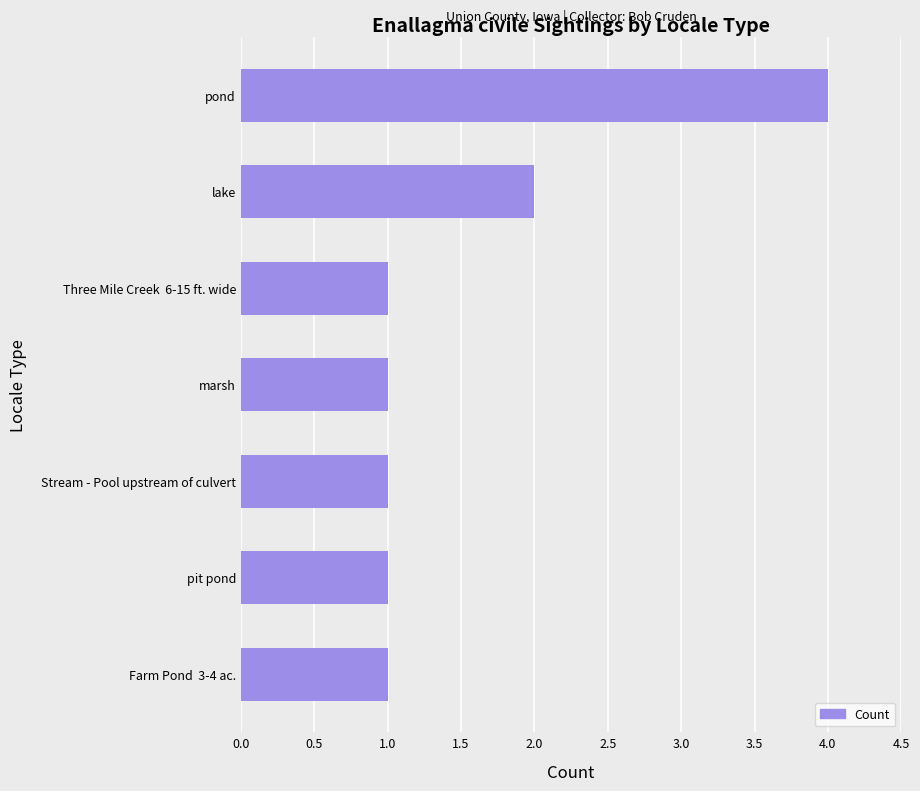

Reading bottom to top, list all the values displayed in this chart.

Farm Pond  3-4 ac.=1	pit pond=1	Stream - Pool upstream of culvert=1	marsh=1	Three Mile Creek  6-15 ft. wide=1	lake=2	pond=4